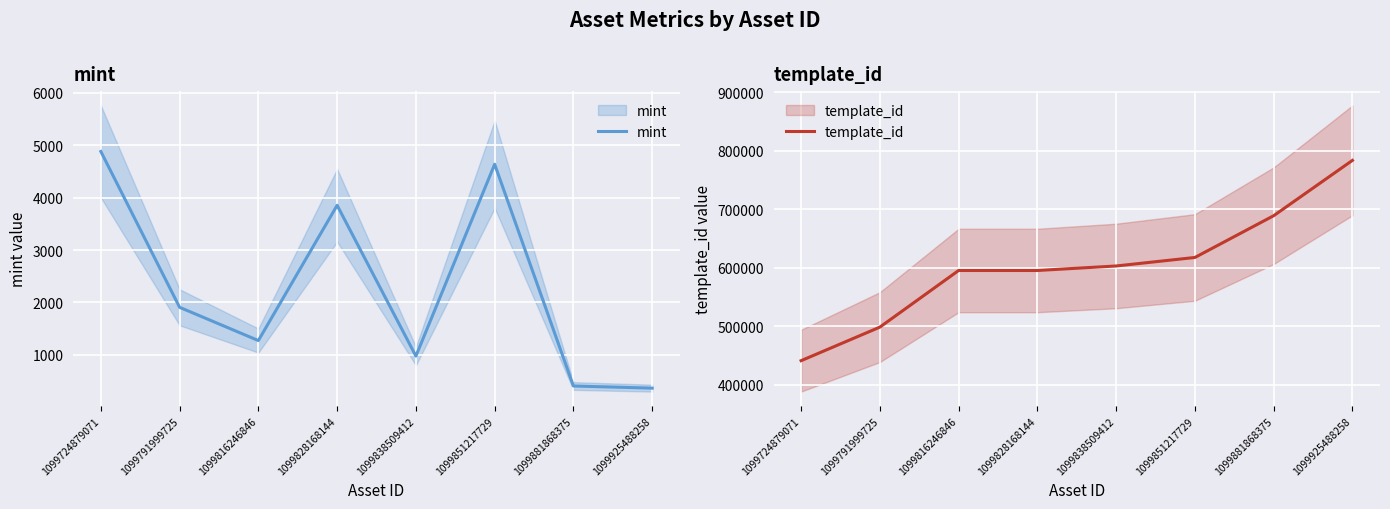

How many data points does each series have?

8